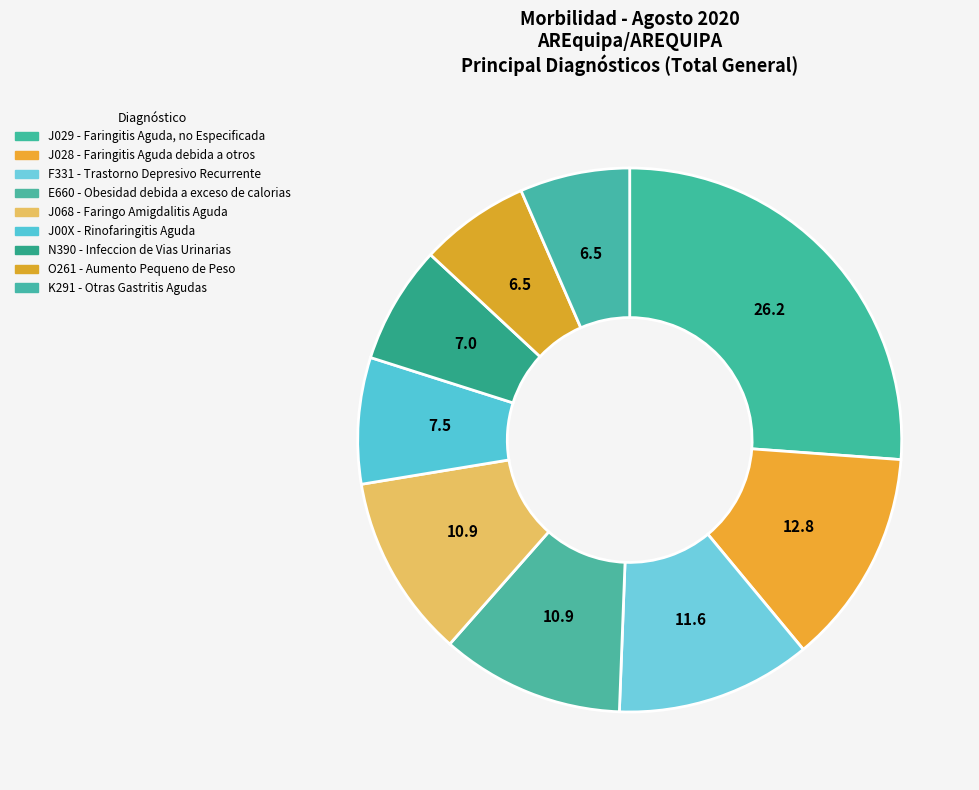

How many segments does this pie chart have?

9